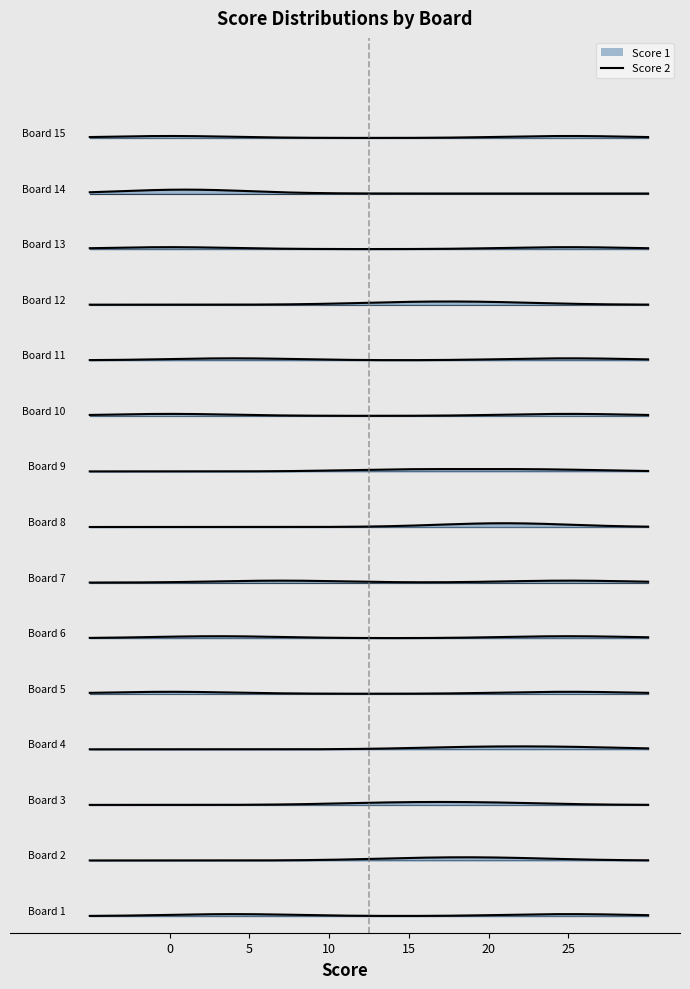

True or false: Score 2 has a value of 0 at 10.

True